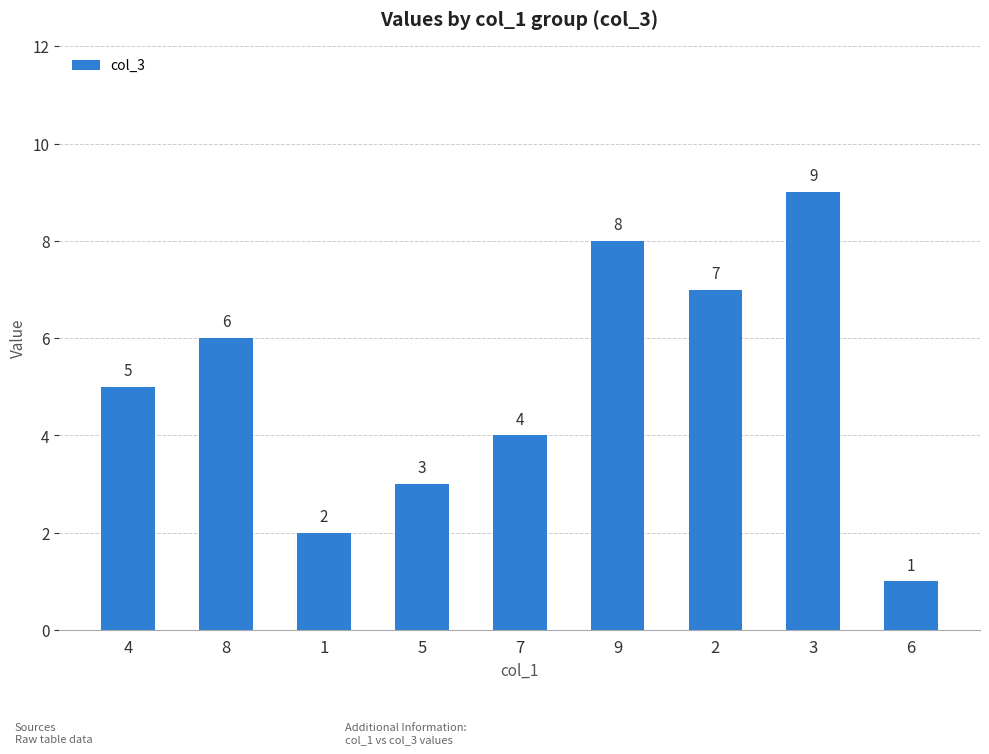

True or false: the data shows 5 at 5.

False